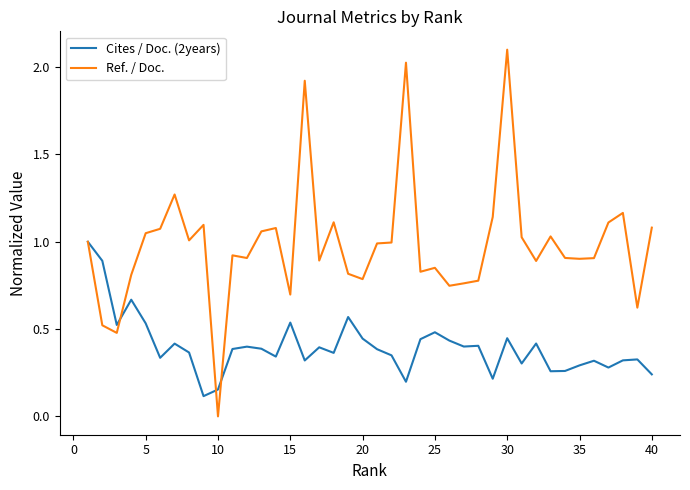

Which series has the largest total across all categories?

Ref. / Doc.